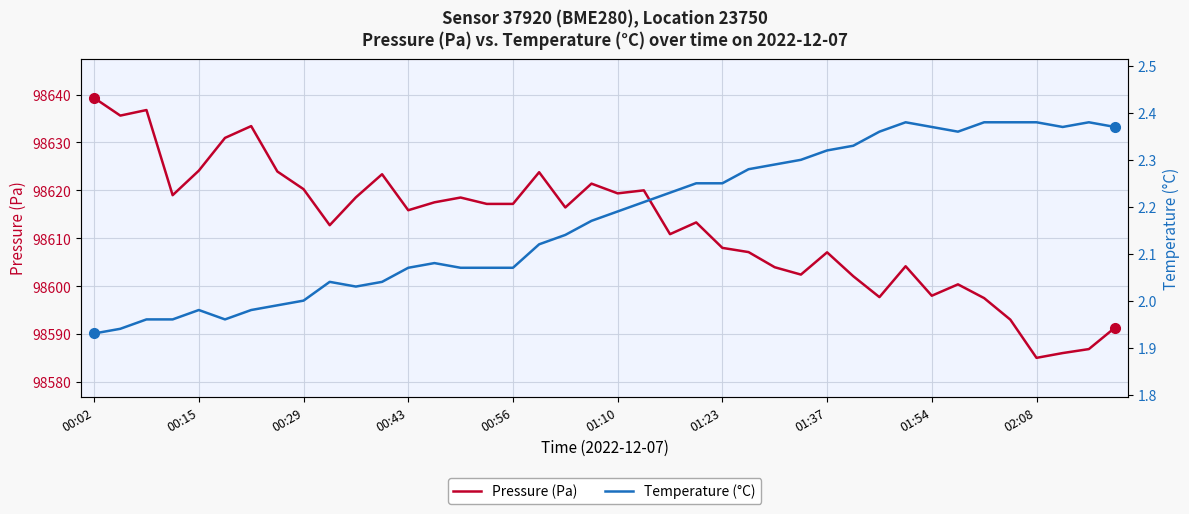

At which label does Pressure (Pa) reach its peak?

00:02